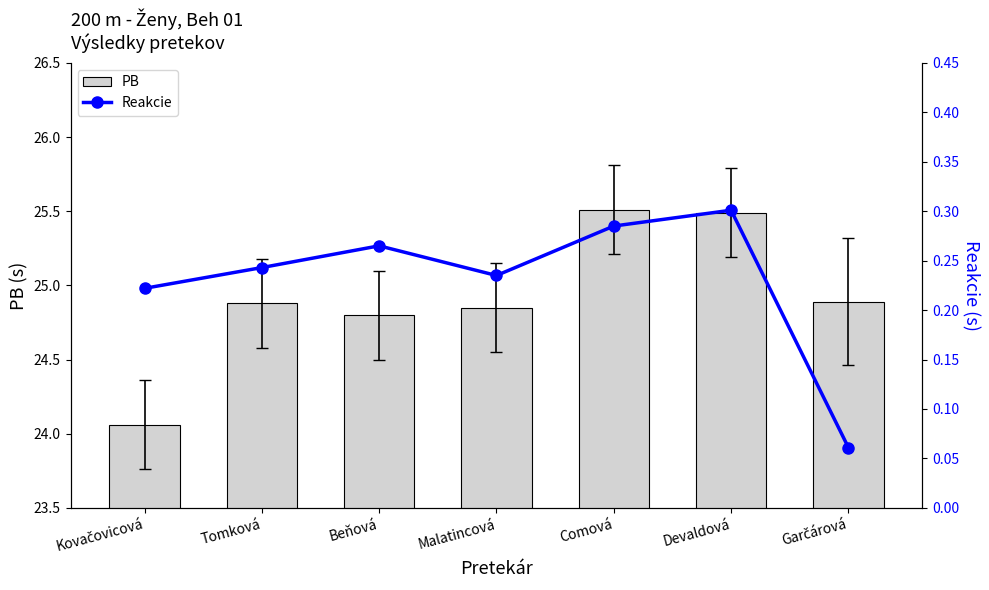

What is the label of the 7th bar from the left?

Garčárová